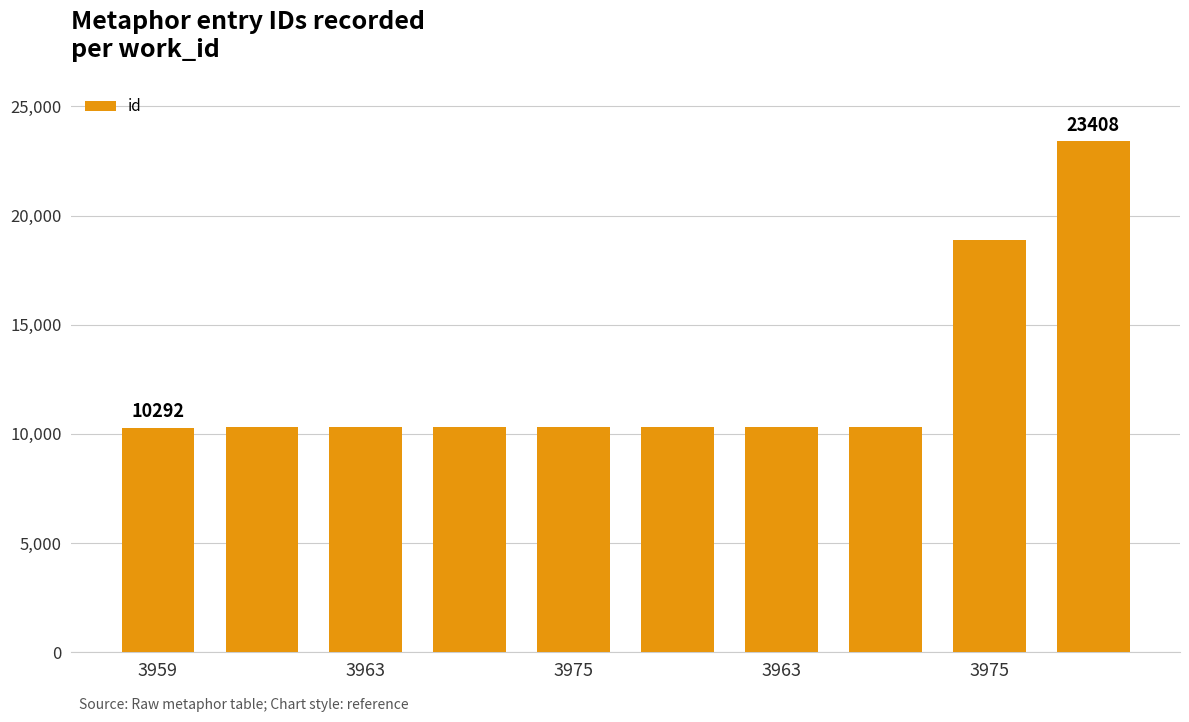

What is the value of the 4th bar from the left?

10312